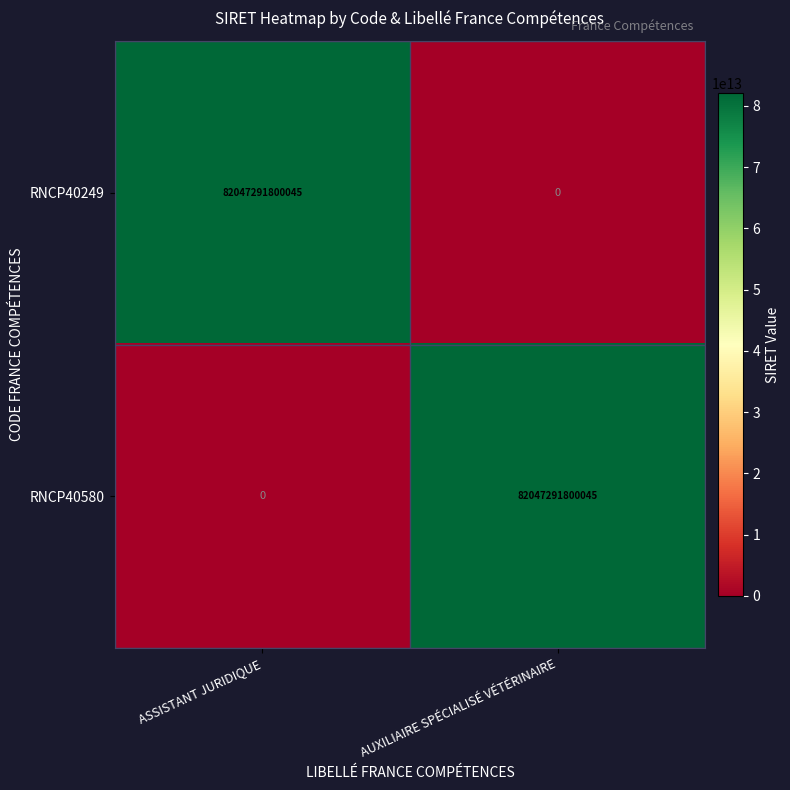

What is the difference between the maximum and minimum values in the RNCP40580 series?

82047291800045